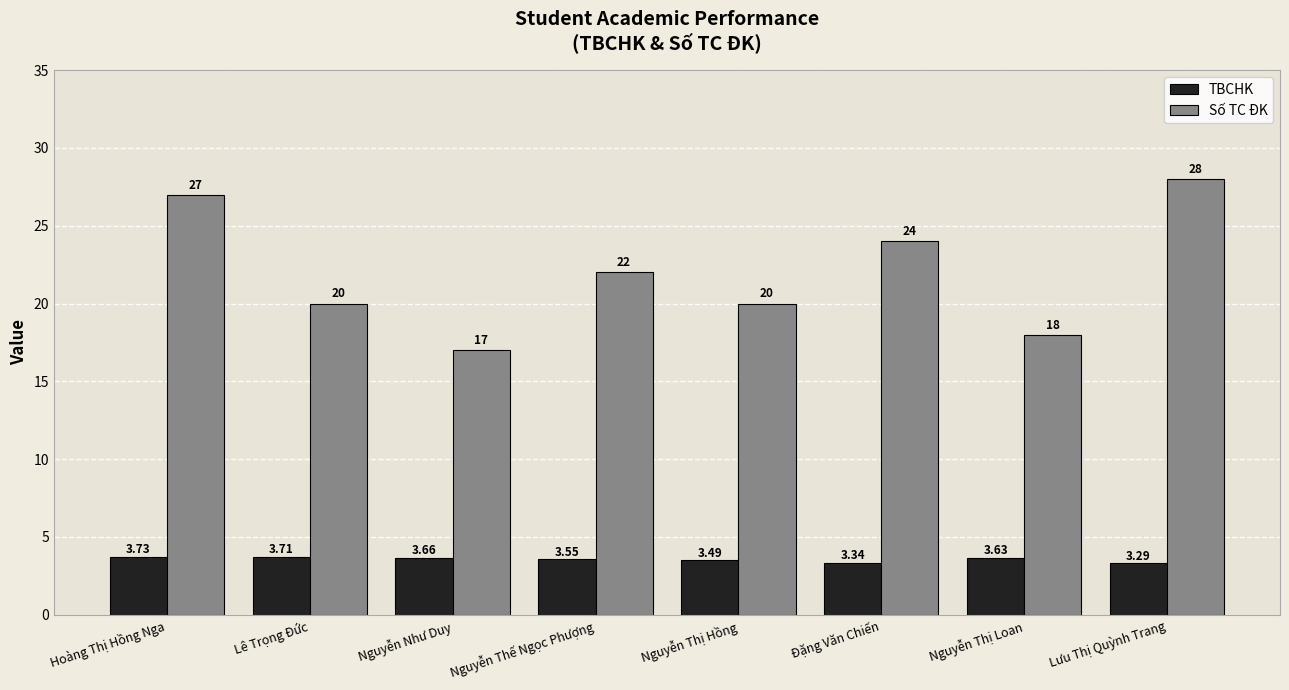

List the series in order of their overall mean, highest first.

Số TC ĐK, TBCHK